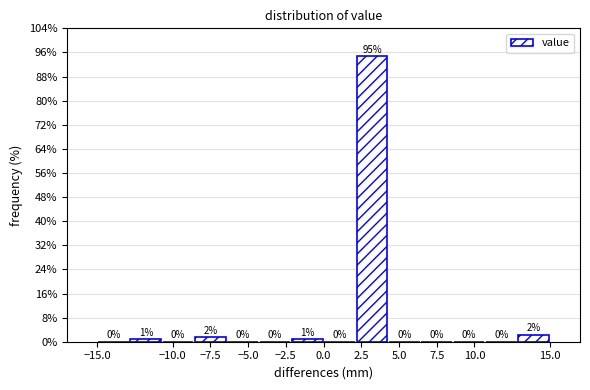

Which range on the x-axis has the tallest bar?

2.0 to 4.5